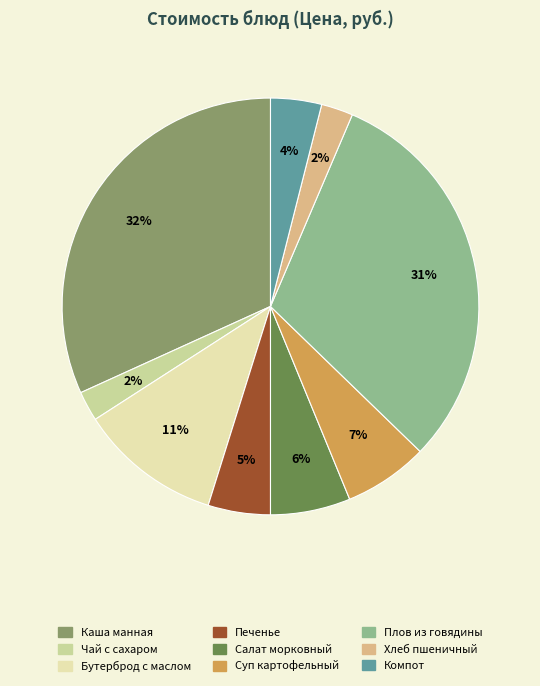

To the nearest percent, what is the average slice percentage?

11%